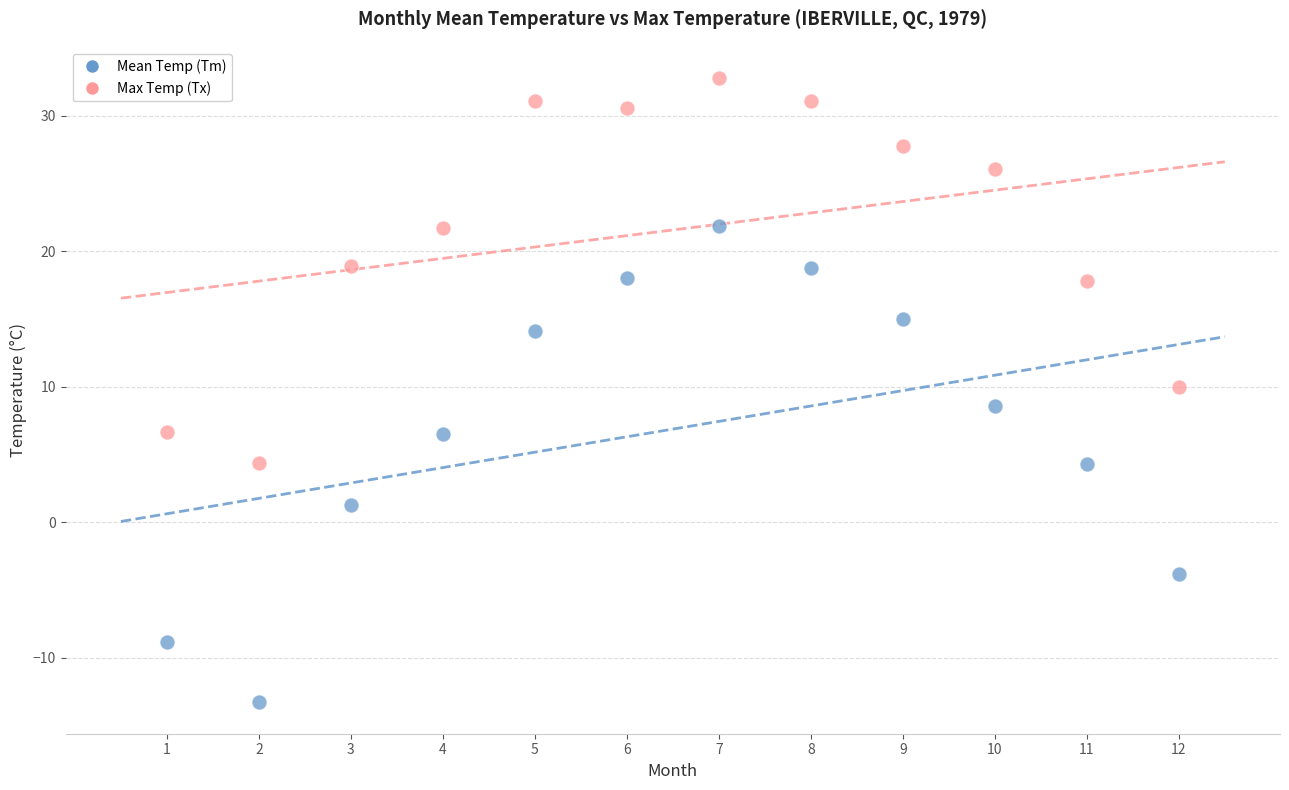

Which series contains the lowest Y value?

Mean Temp (Tm)